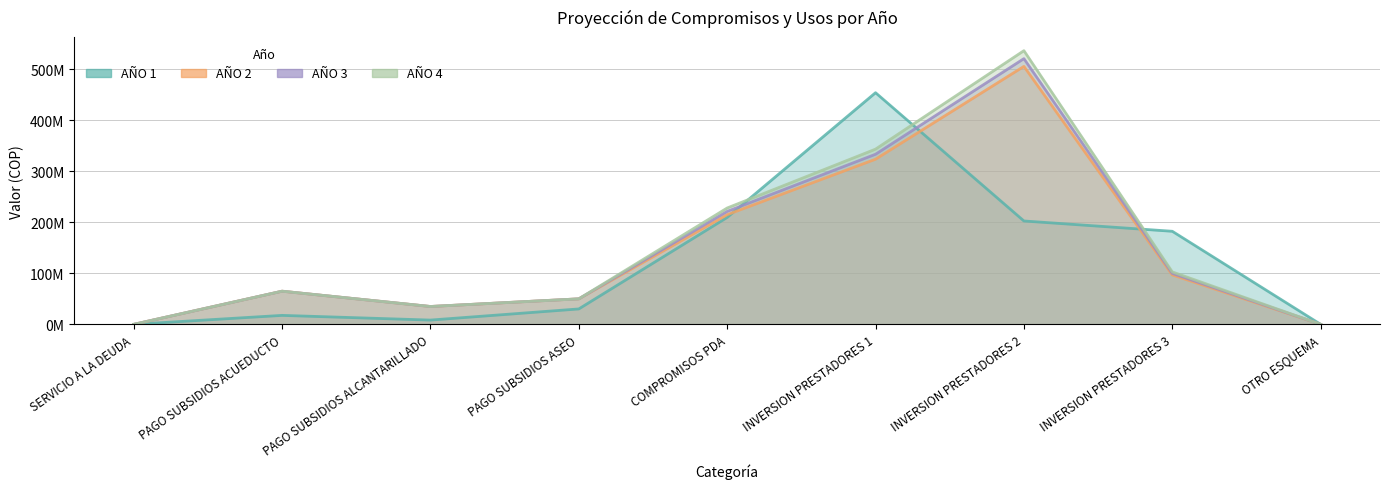

At which label does AÑO 1 reach its peak?

INVERSION PRESTADORES 1